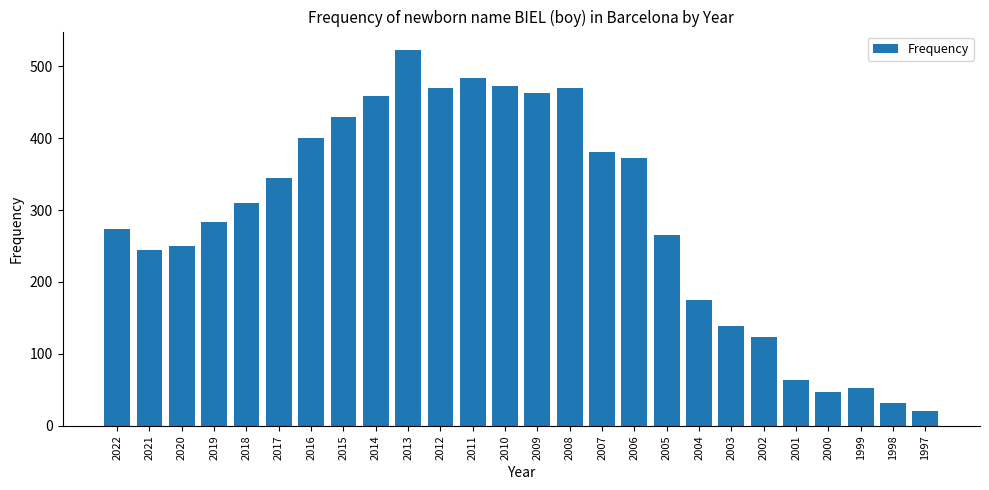

Read the value at 2021.

245